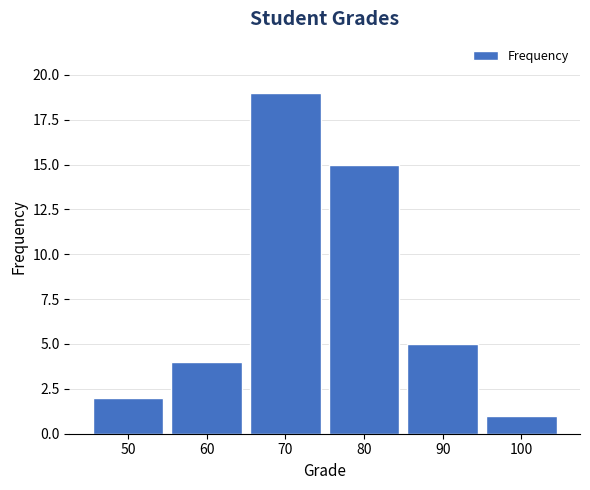

Reading left to right, list all the values displayed in this chart.

50=2	60=4	70=19	80=15	90=5	100=1